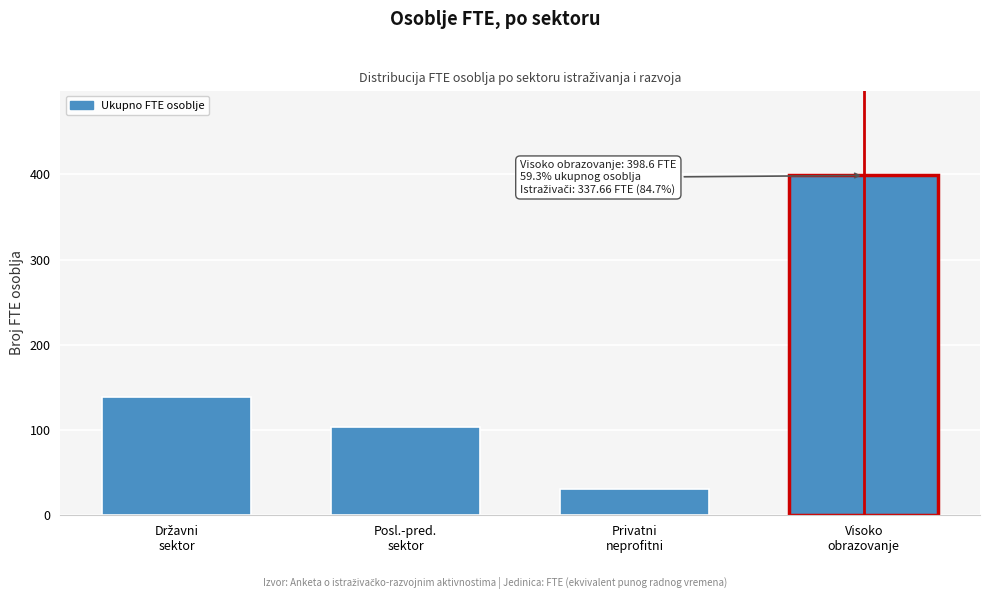

Reading left to right, list all the values displayed in this chart.

139.2	104.0	30.8	398.6